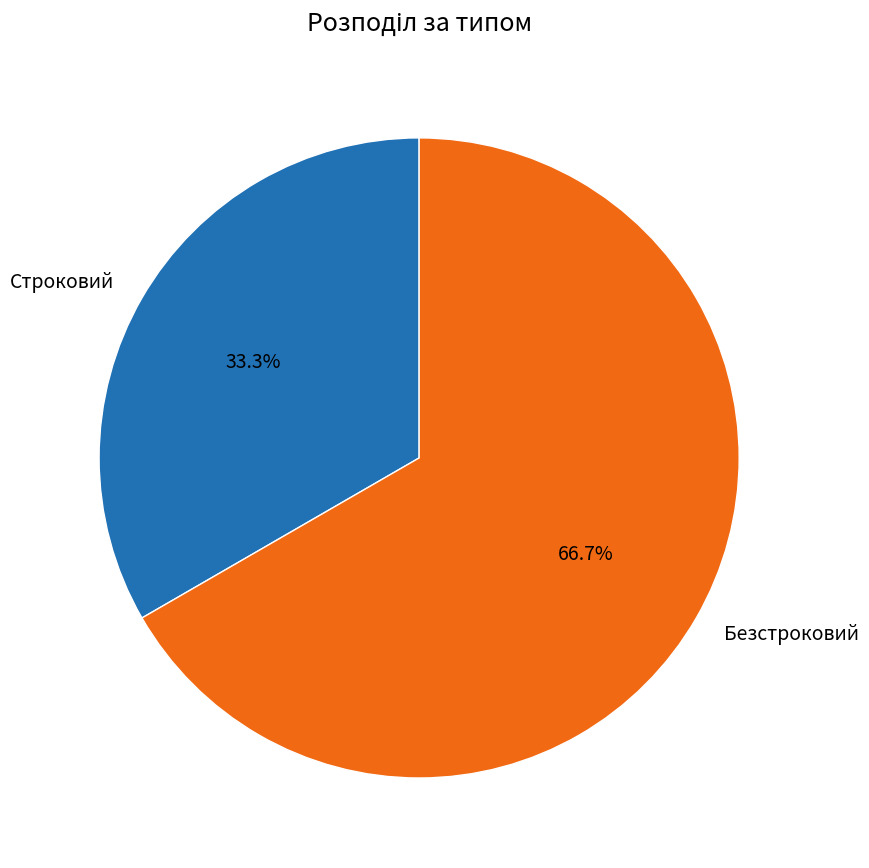

Is the sum of Строковий and Безстроковий greater than half?

Yes